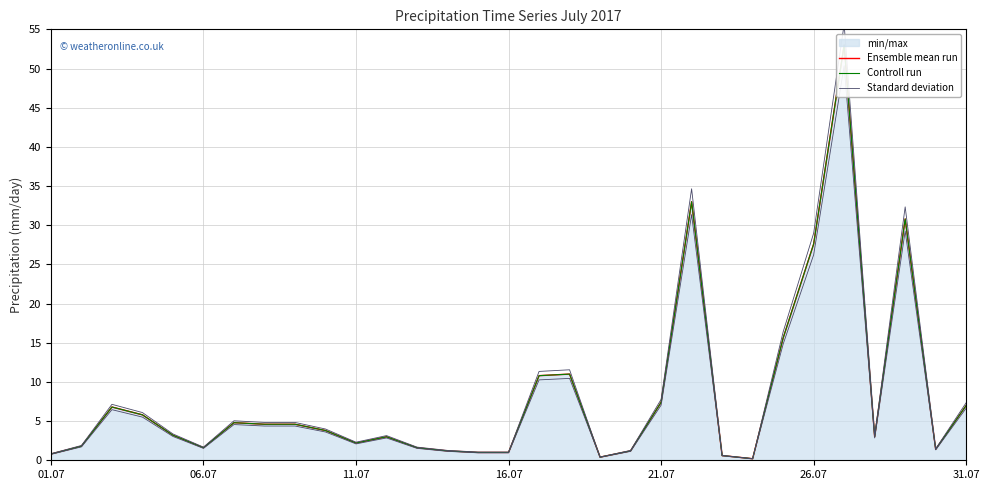

True or false: Ensemble mean run and Standard deviation intersect in this chart.

False